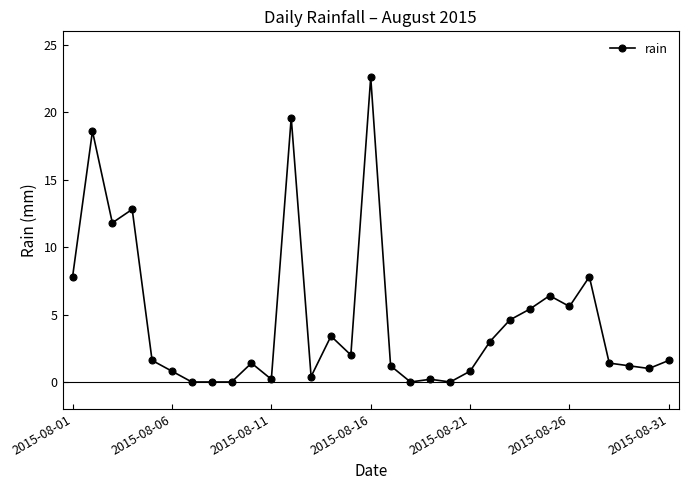

What is the greatest value displayed?

22.6